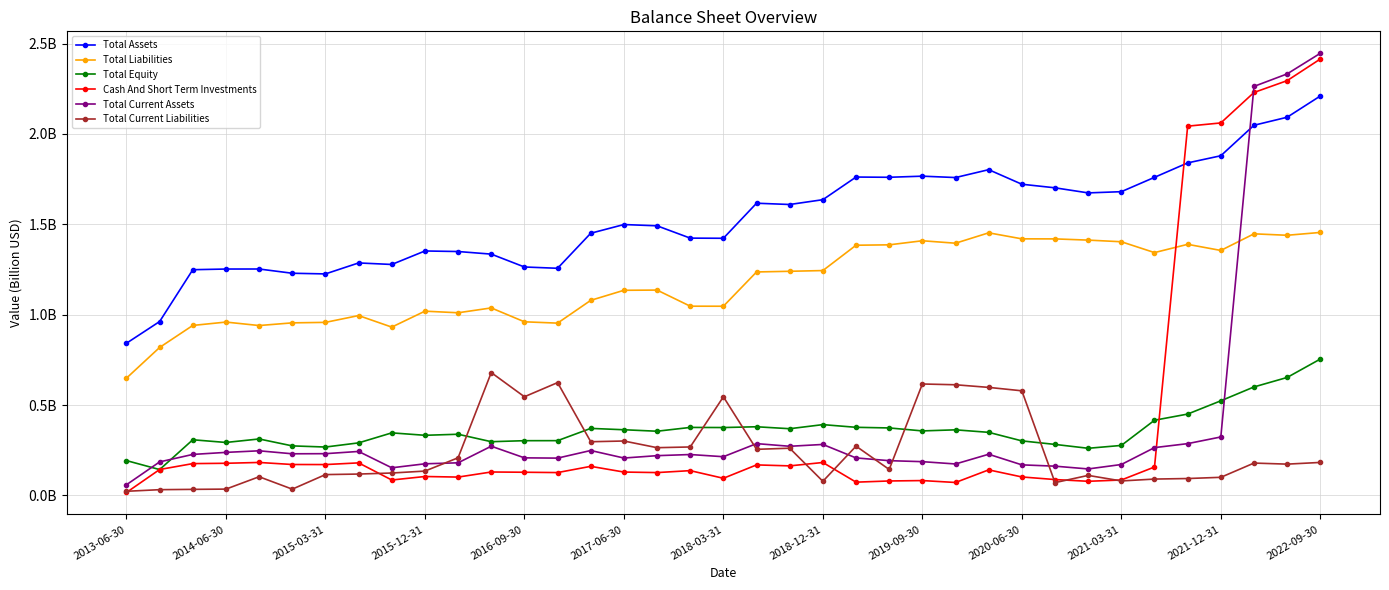

Which category has the lowest value in the Total Current Assets series?

2013-06-30